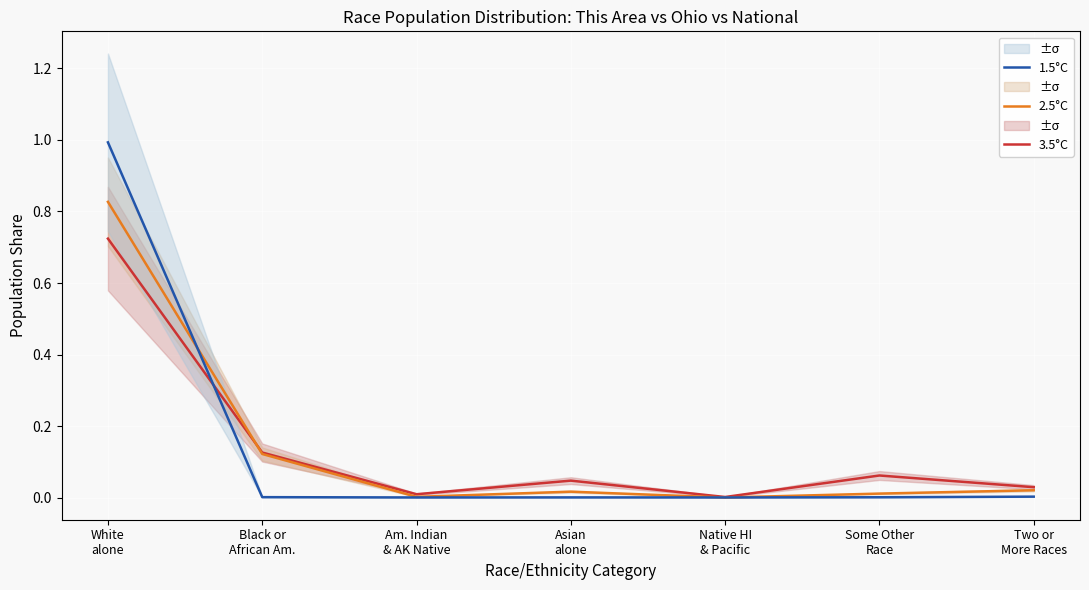

At Am. Indian
& AK Native, list the series in order from smallest to largest.

1.5°C, 2.5°C, 3.5°C